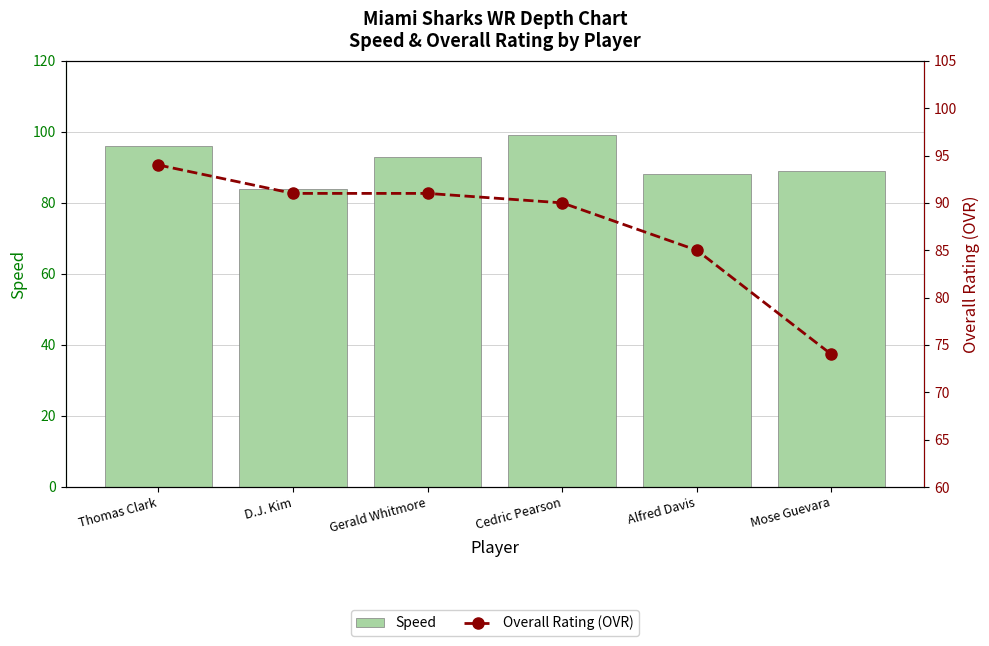

Count the number of categories in the chart.

6